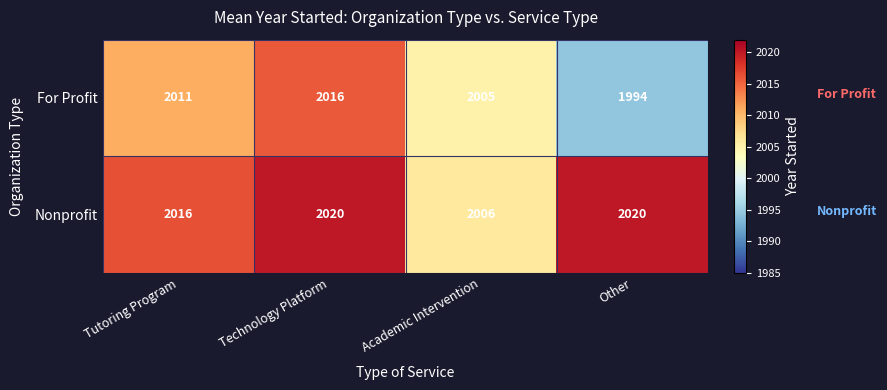

Rank the series by their maximum value, from highest to lowest.

Nonprofit, For Profit